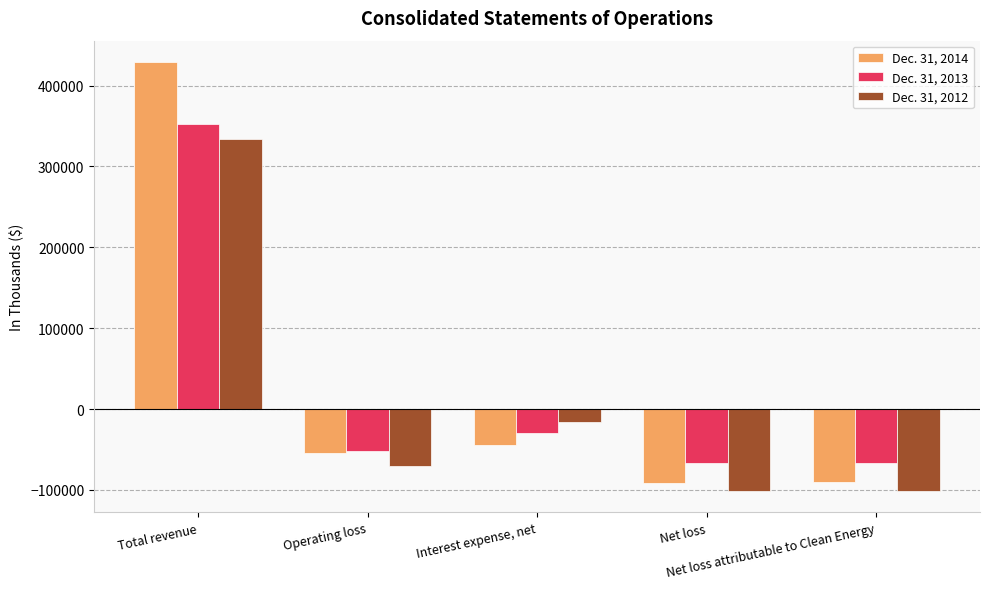

What is the difference between the Dec. 31, 2014 values at Net loss attributable to Clean Energy and Total revenue?

518599